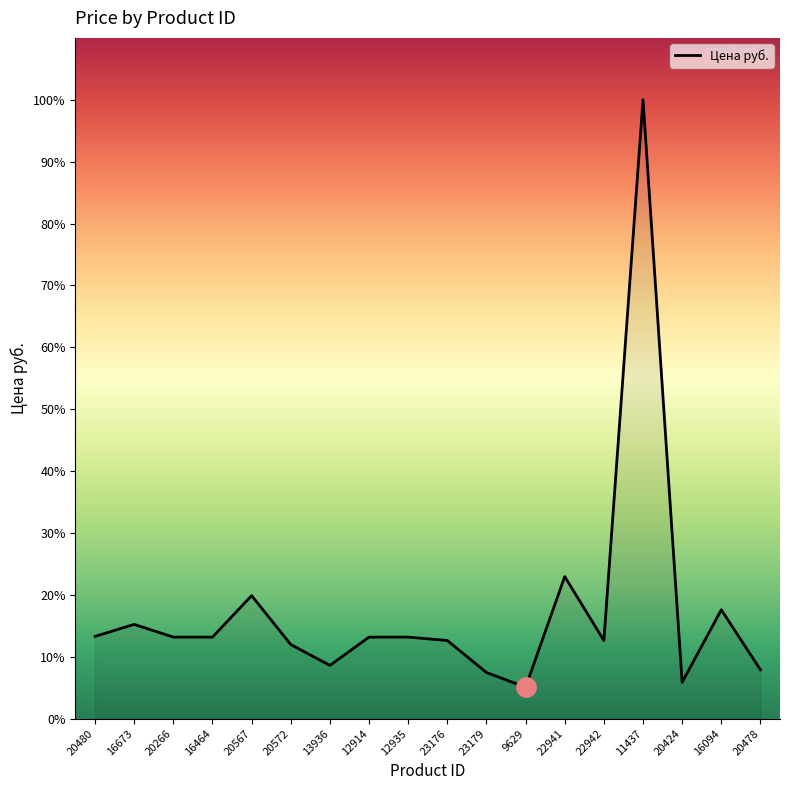

Is this an area chart (filled region under the line)?

Yes